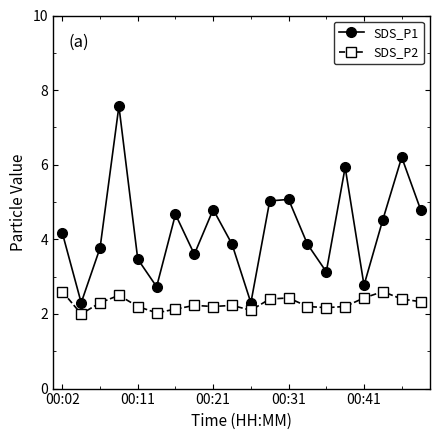

Rank the series by their maximum value, from lowest to highest.

SDS_P2, SDS_P1